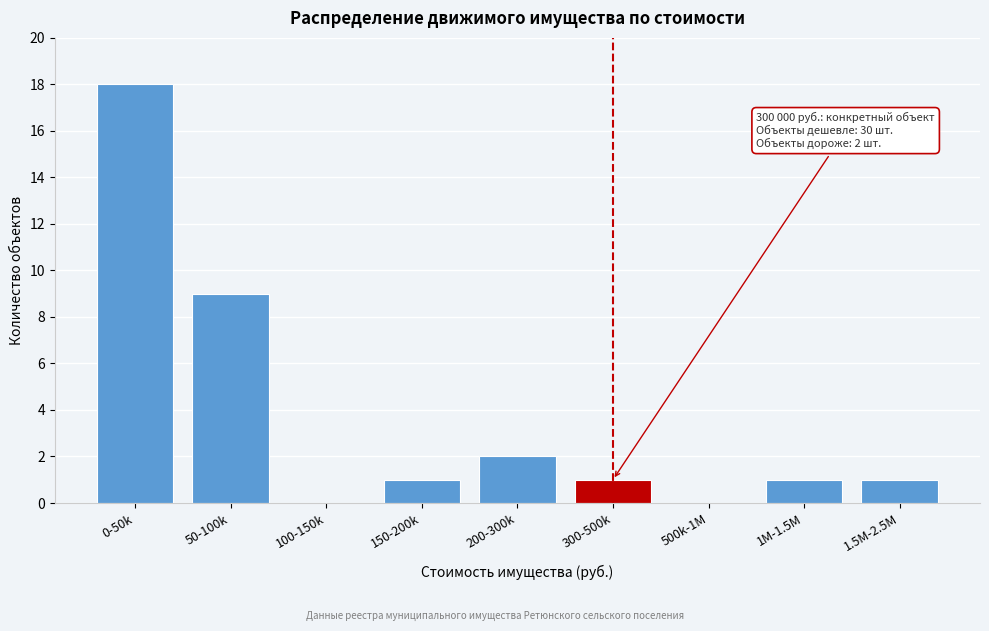

Reading left to right, transcribe all the data shown in this chart.

0-50k=18	50-100k=9	100-150k=0	150-200k=1	200-300k=2	300-500k=1	500k-1M=0	1M-1.5M=1	1.5M-2.5M=1